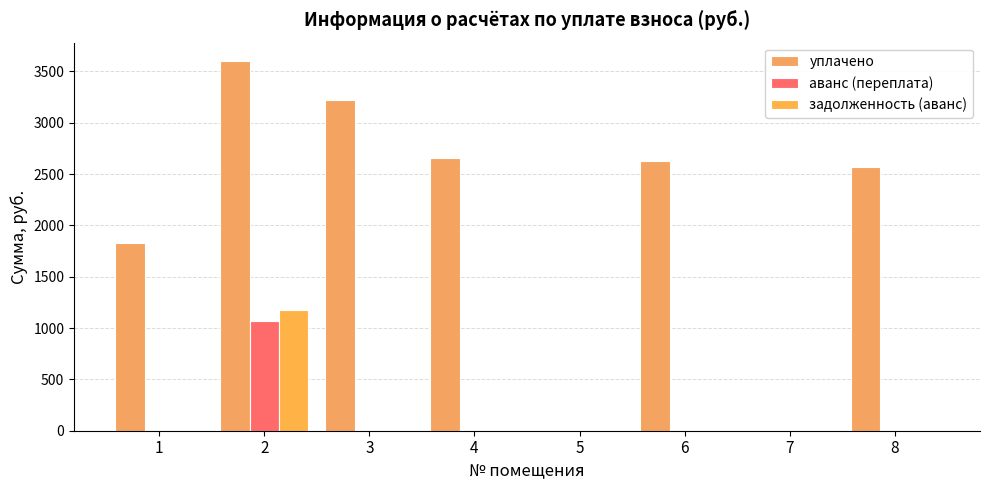

Which has a higher value, 3 or 5?

3